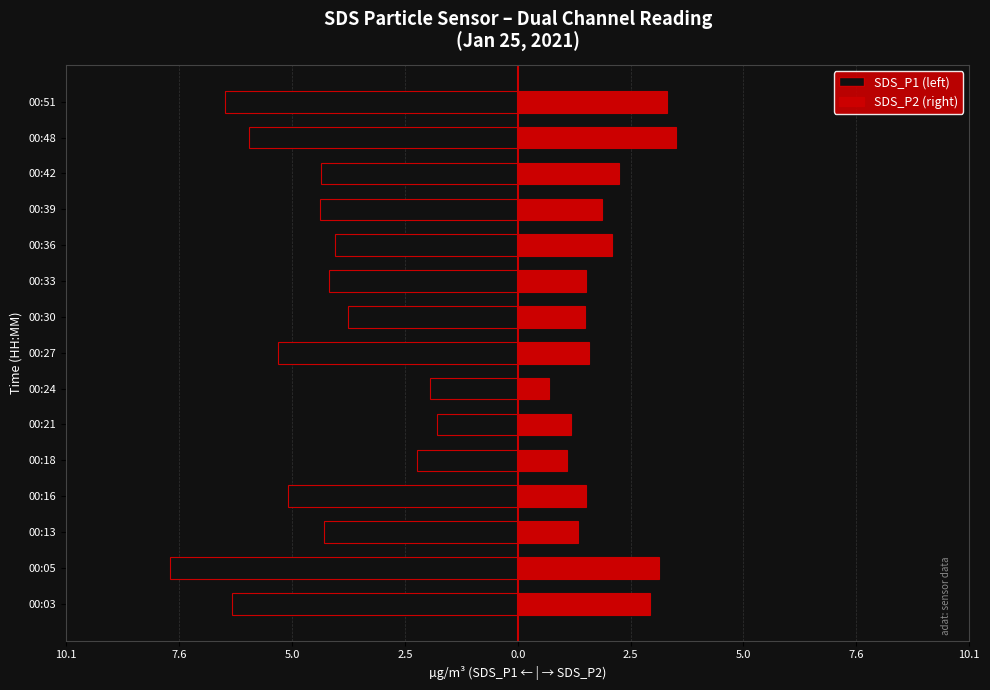

At 00:27, list the series in order from smallest to largest.

SDS_P1, SDS_P2